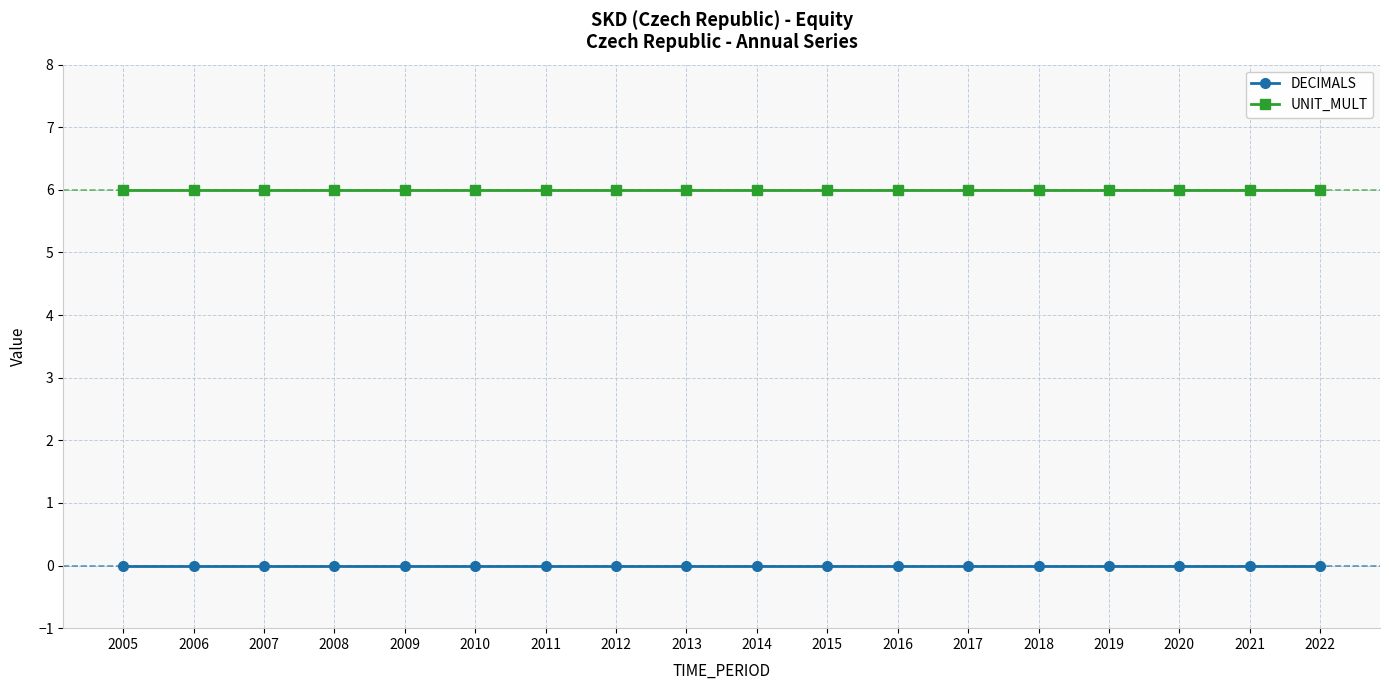

True or false: UNIT_MULT and DECIMALS cross at least once.

False